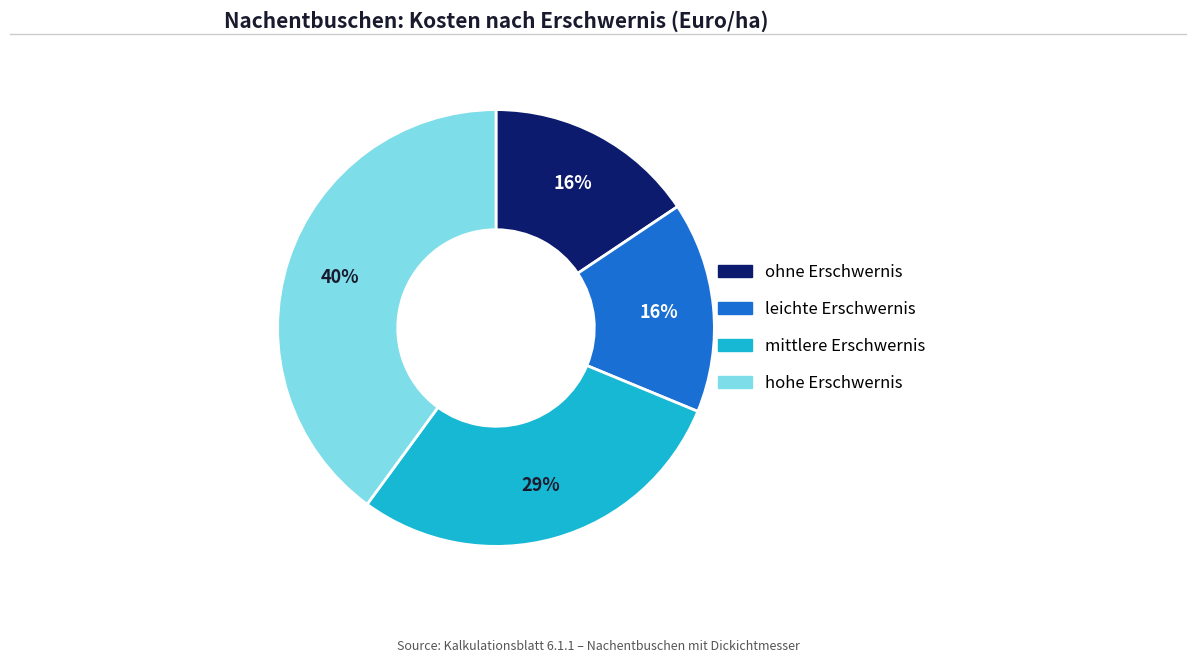

How many slices are in this pie chart?

4